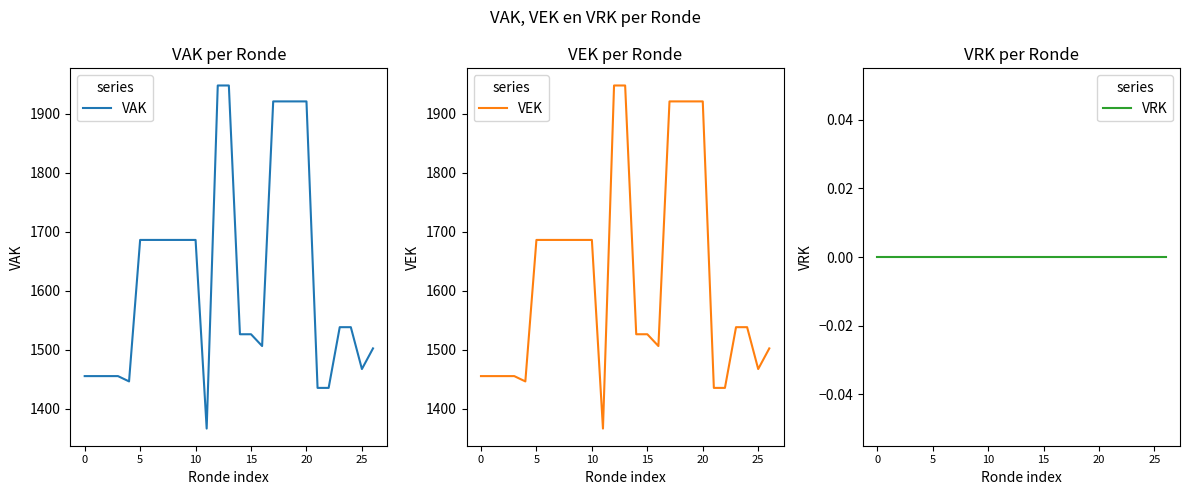

What is the highest value of the VAK series?

1948